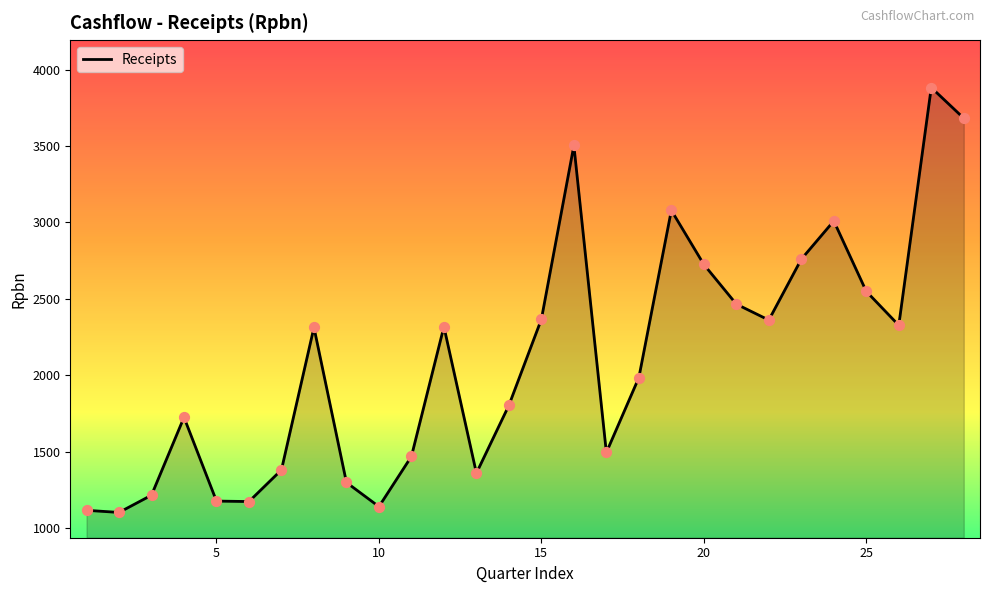

What is the smallest value displayed?

1102.7